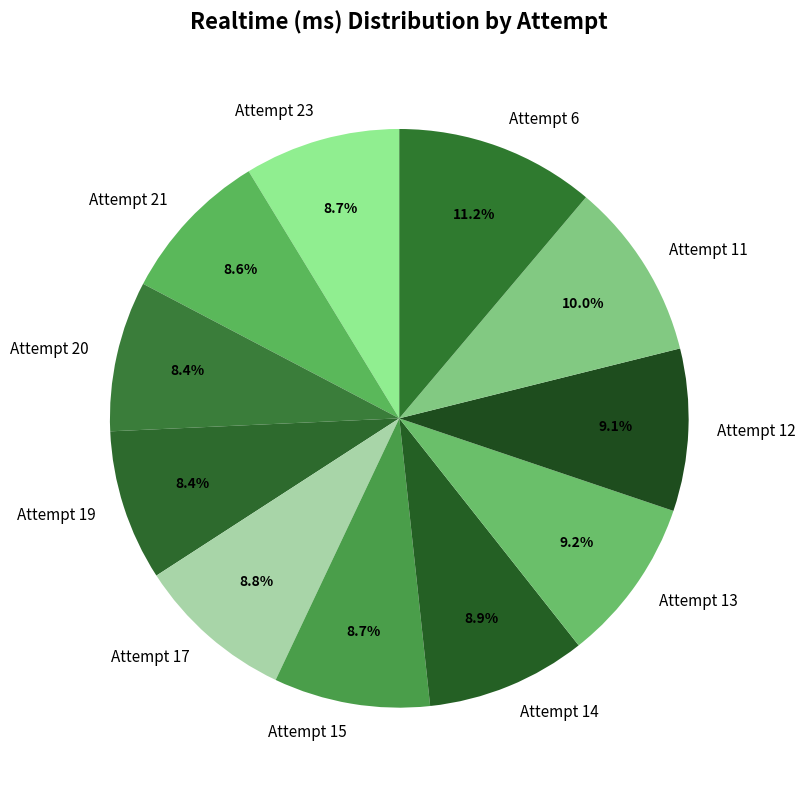

How much of the chart is everything except Attempt 19?

91.6%